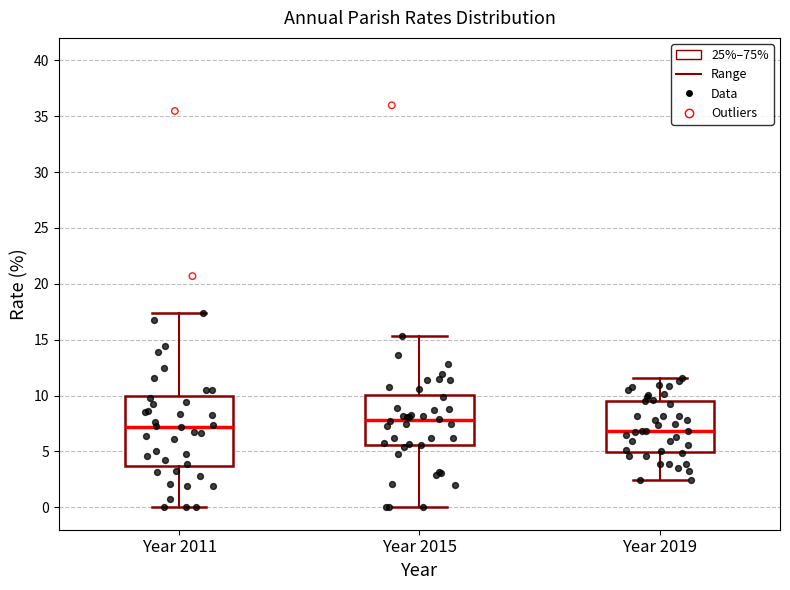

Reading left to right, read every box against the y-axis: the position of its median line, the range the box covers, and the ends of its whiskers. The values are not printed on the chart, so give them approximately, as read against the axis.

Year 2011: median 7.0, box 3.5 to 10.0, whiskers 0.0 to 17.5
Year 2015: median 8.0, box 5.5 to 10.0, whiskers 0.0 to 15.5
Year 2019: median 7.0, box 5.0 to 9.5, whiskers 2.5 to 11.5